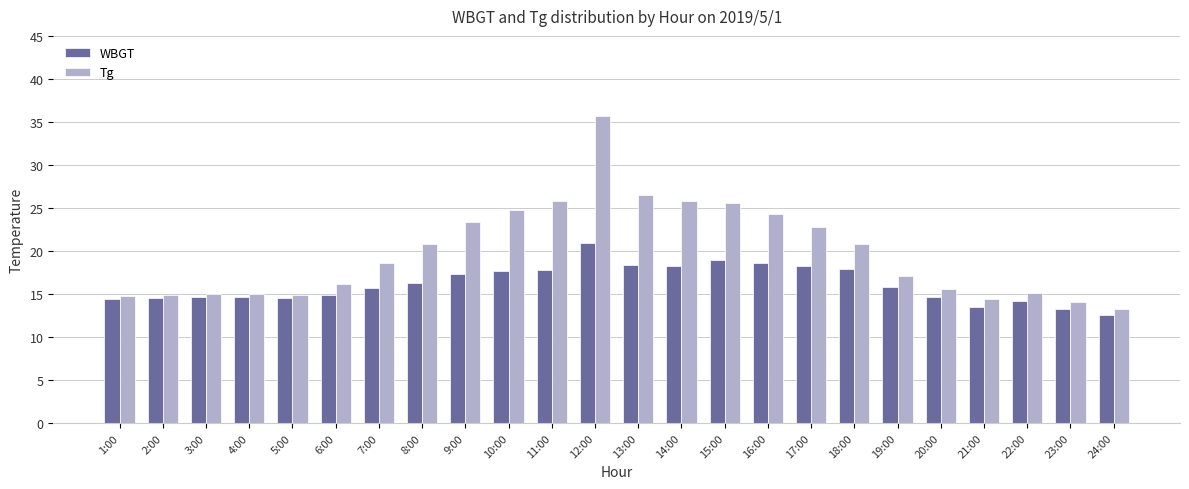

Which category has the lowest value across all series?

24:00